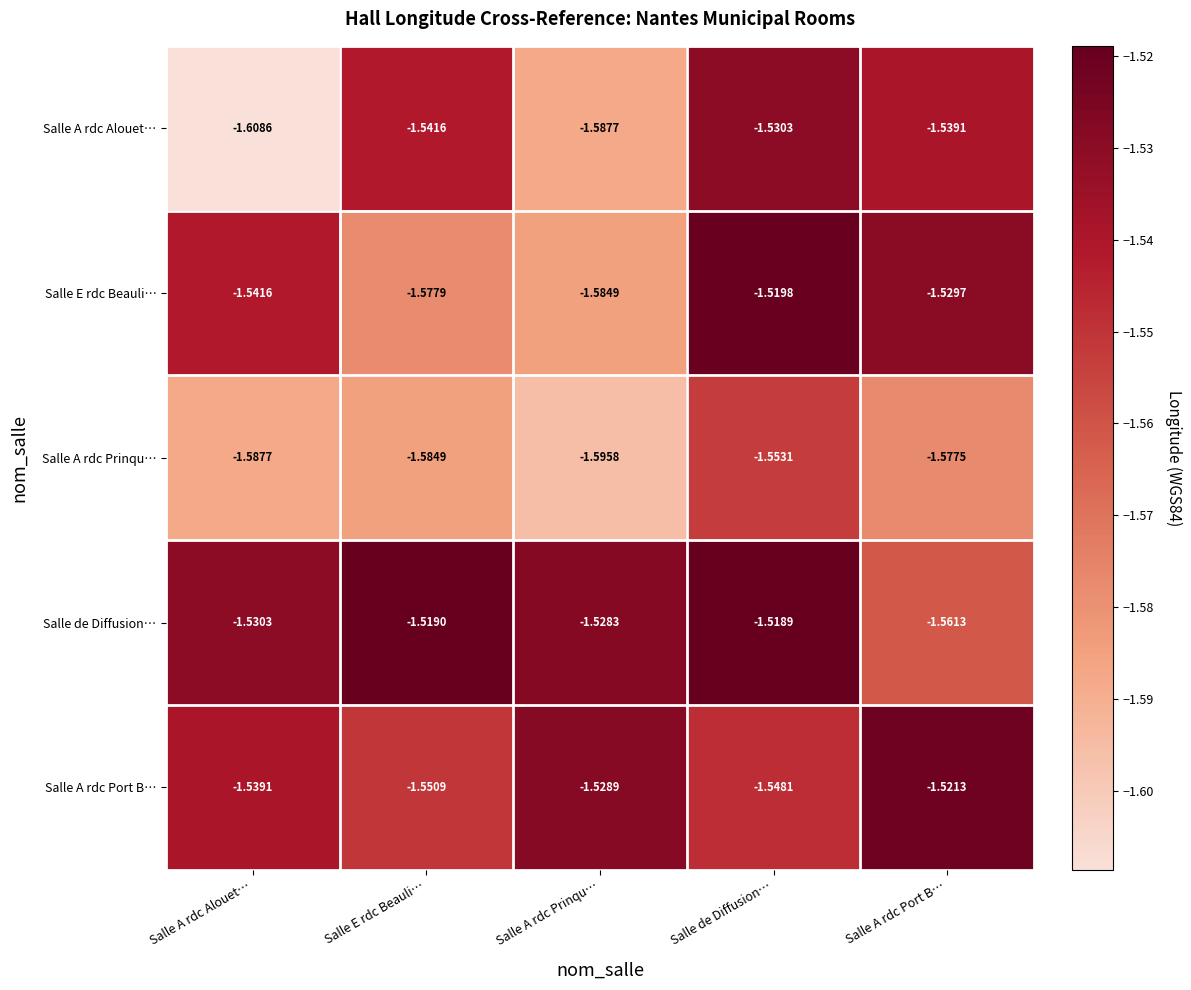

Between Salle A rdc Prinqu… and Salle A rdc Alouet…, which is larger?

Salle A rdc Prinqu…